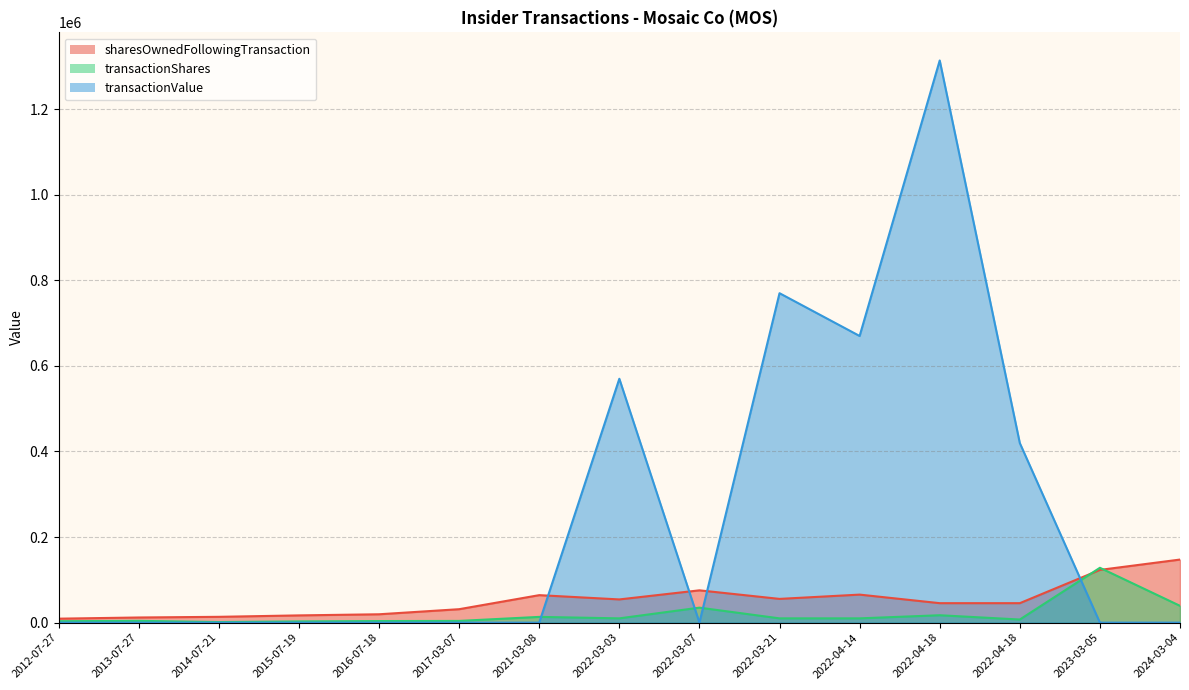

How many lines are shown in the chart?

3